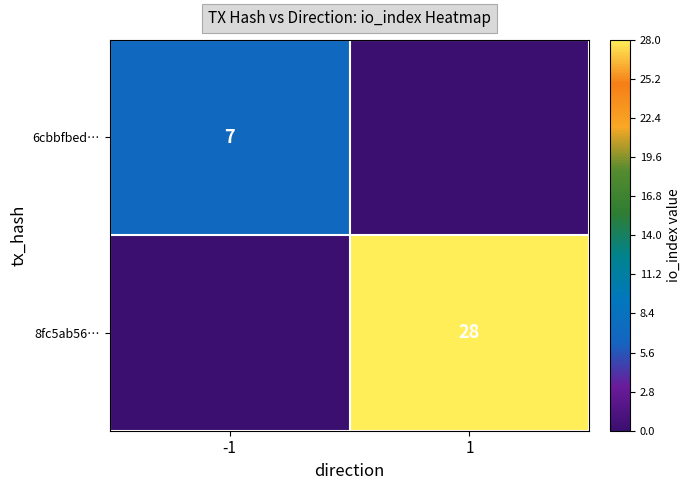

Is the value of 6cbbfbed… at -1 greater than the value of 8fc5ab56… at 1?

No